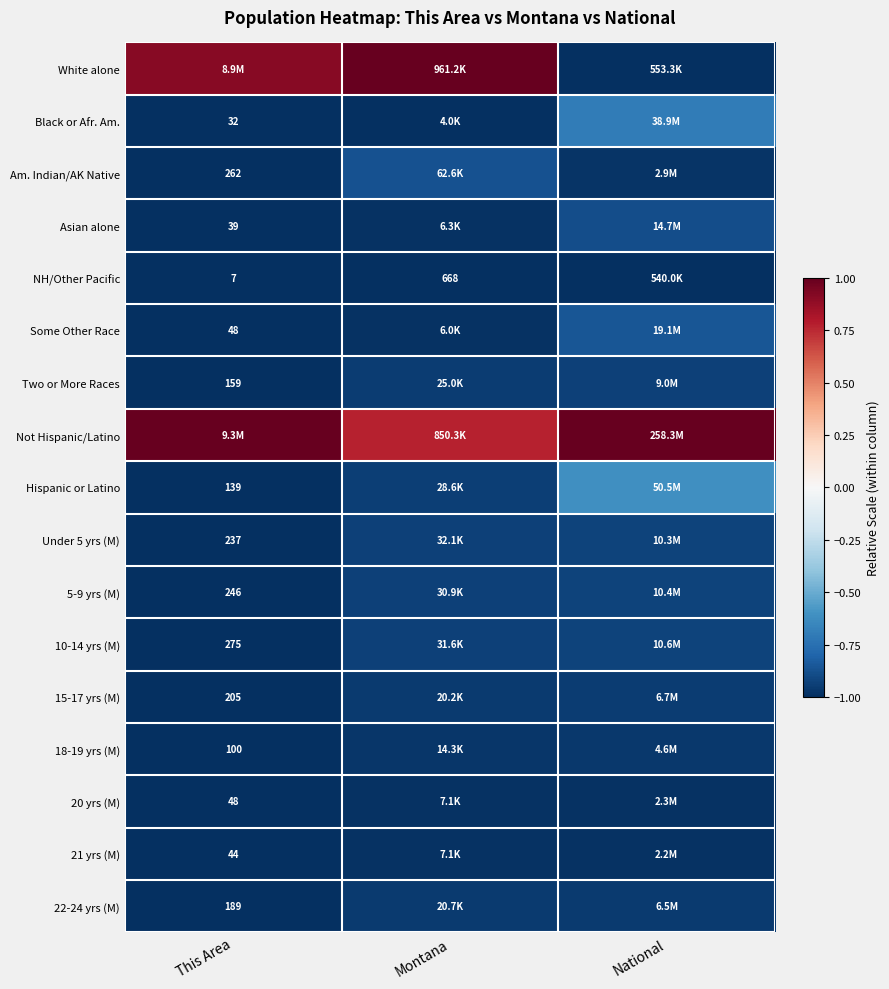

At which label does Asian alone reach its minimum?

This Area